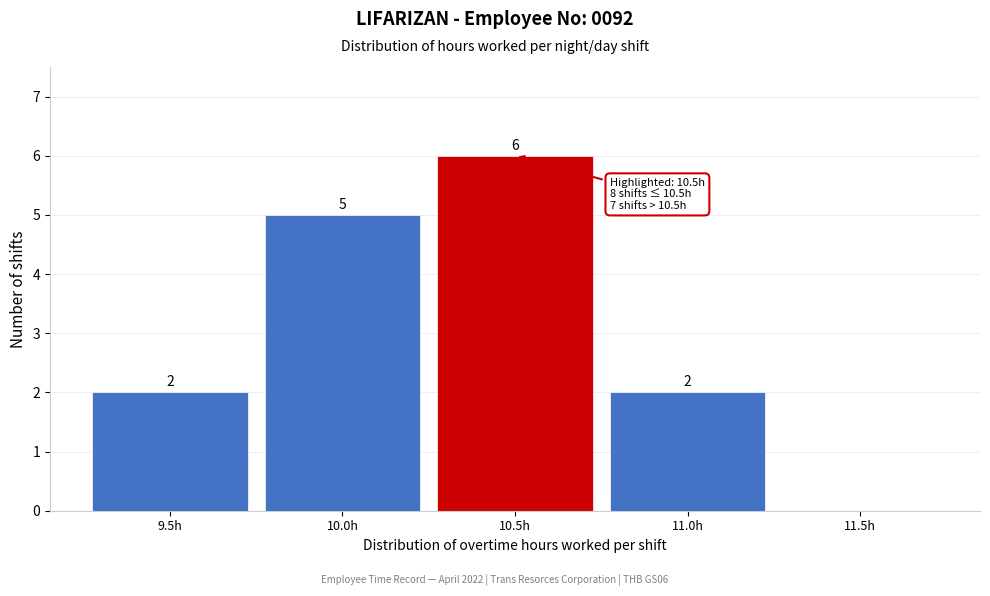

Reading left to right, list all the values displayed in this chart.

9.5h=2	10.0h=5	10.5h=6	11.0h=2	11.5h=0